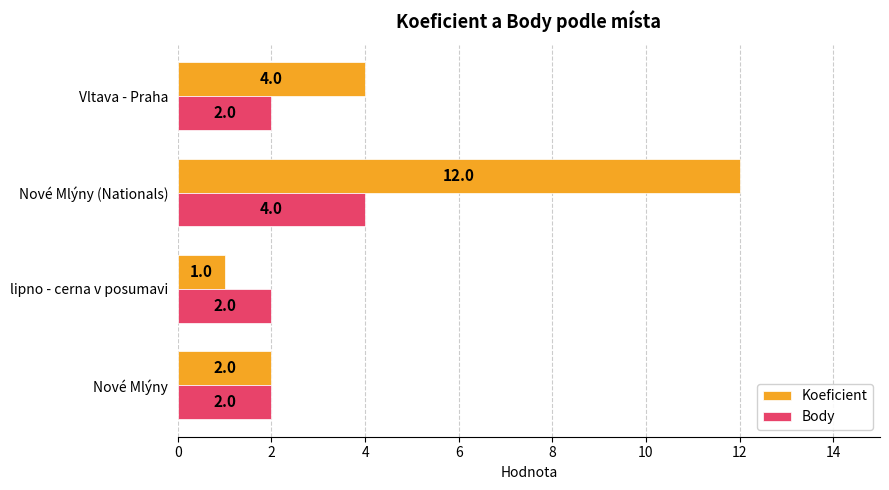

What is the total value across all series at Vltava - Praha?

6